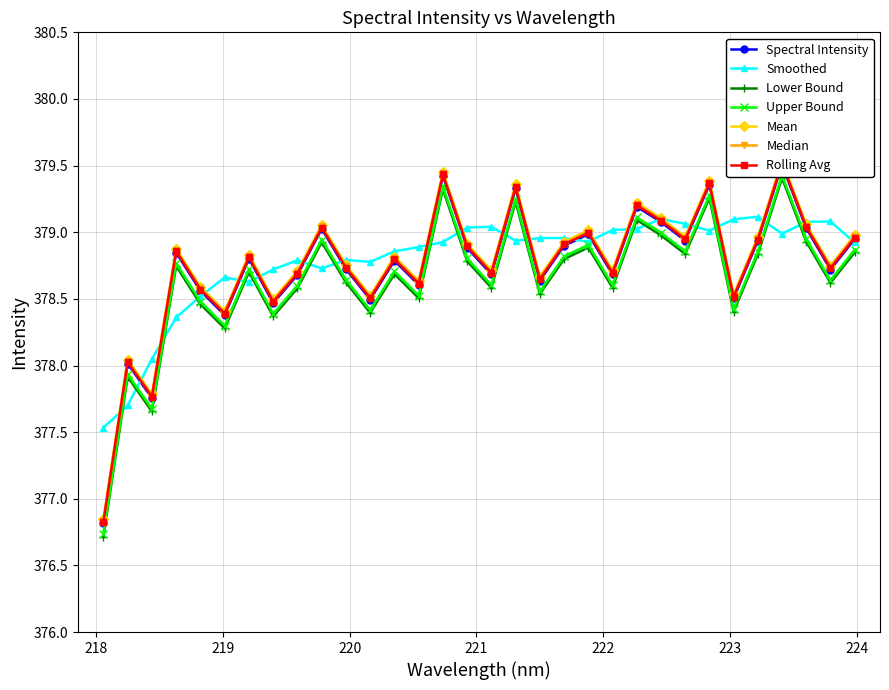

At which category does the data reach its first local peak?

218.2508